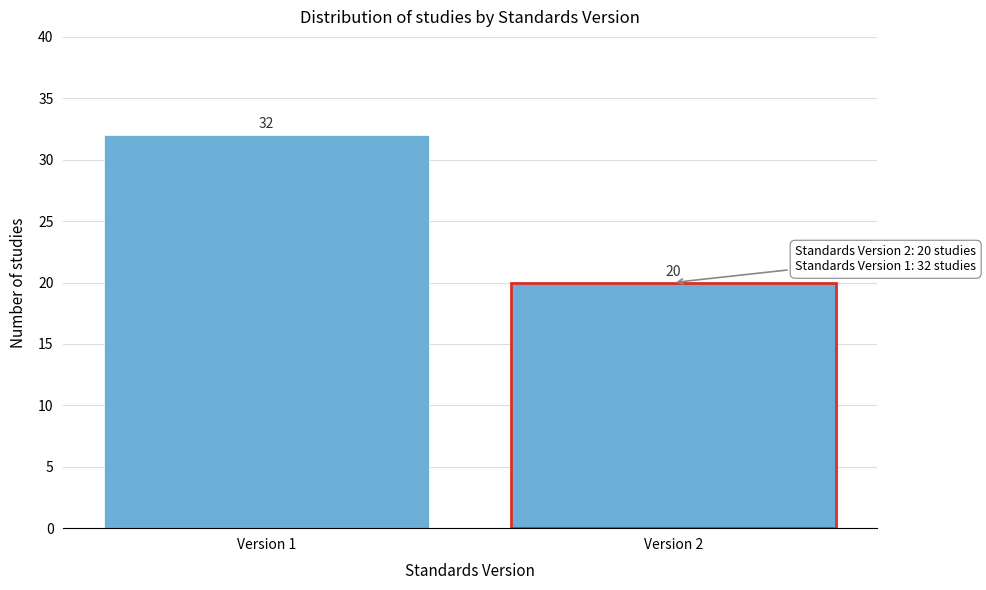

Reading left to right, list all the values displayed in this chart.

Version 1=32	Version 2=20